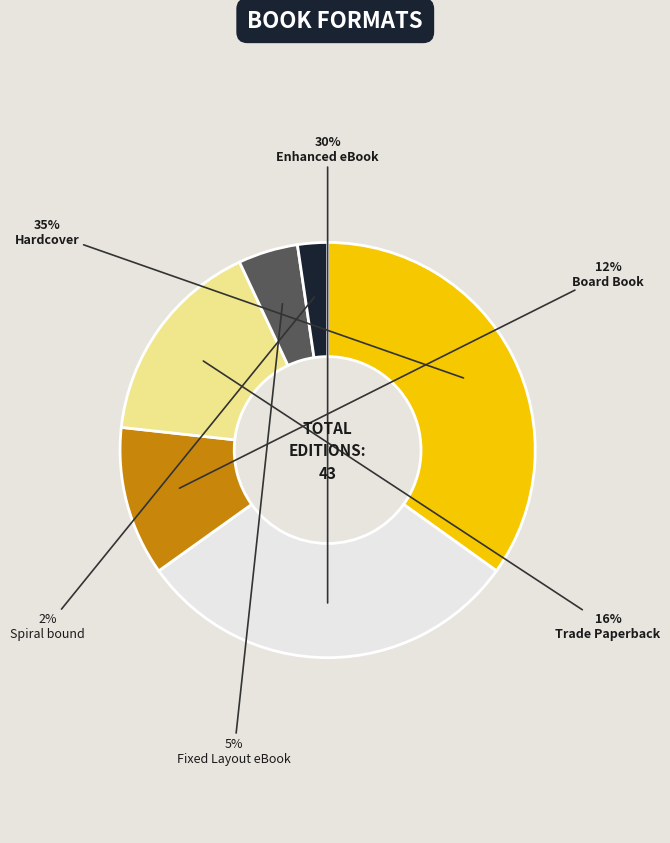

How many segments does this pie chart have?

6